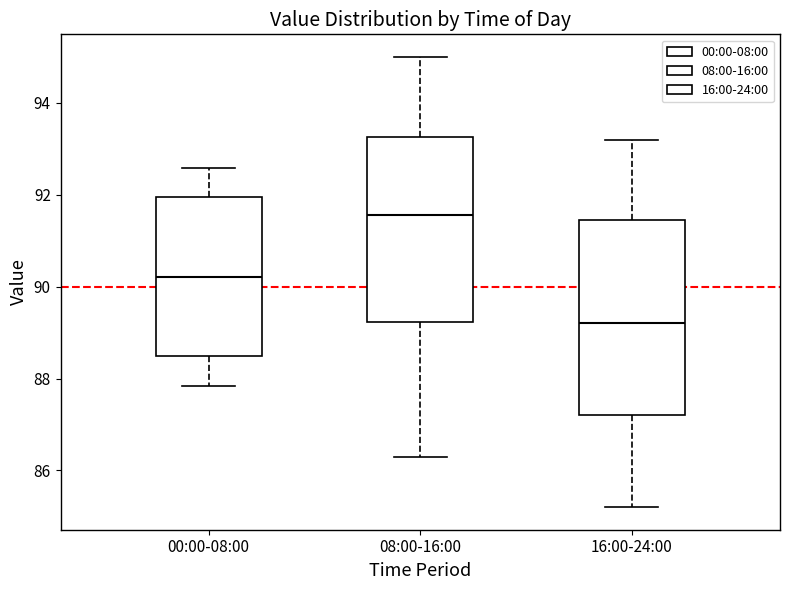

Comparing the boxes themselves (not the whiskers), which one is the tallest?

16:00-24:00